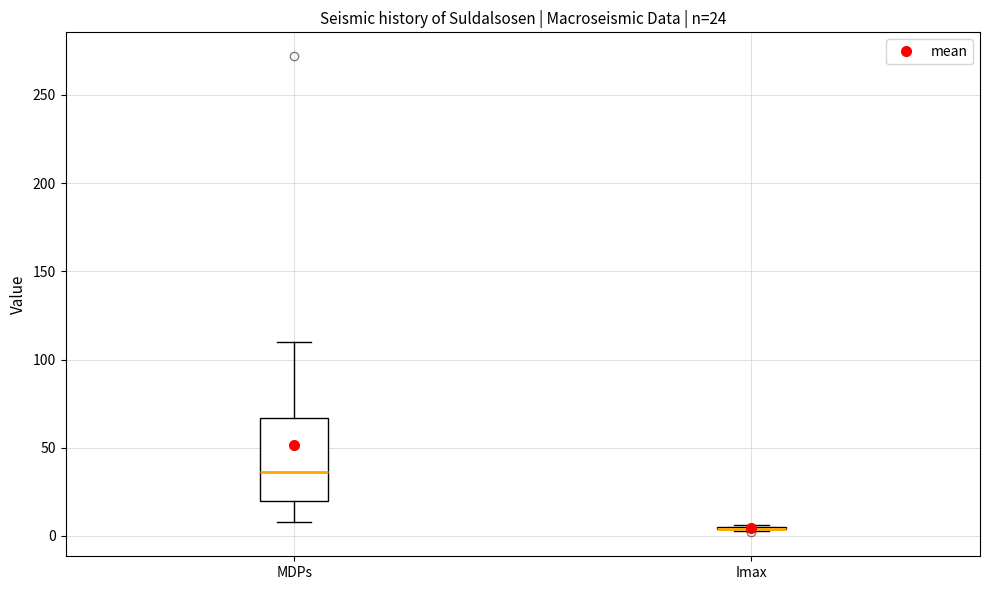

Which box is the tallest, from its lower edge to its upper edge?

MDPs